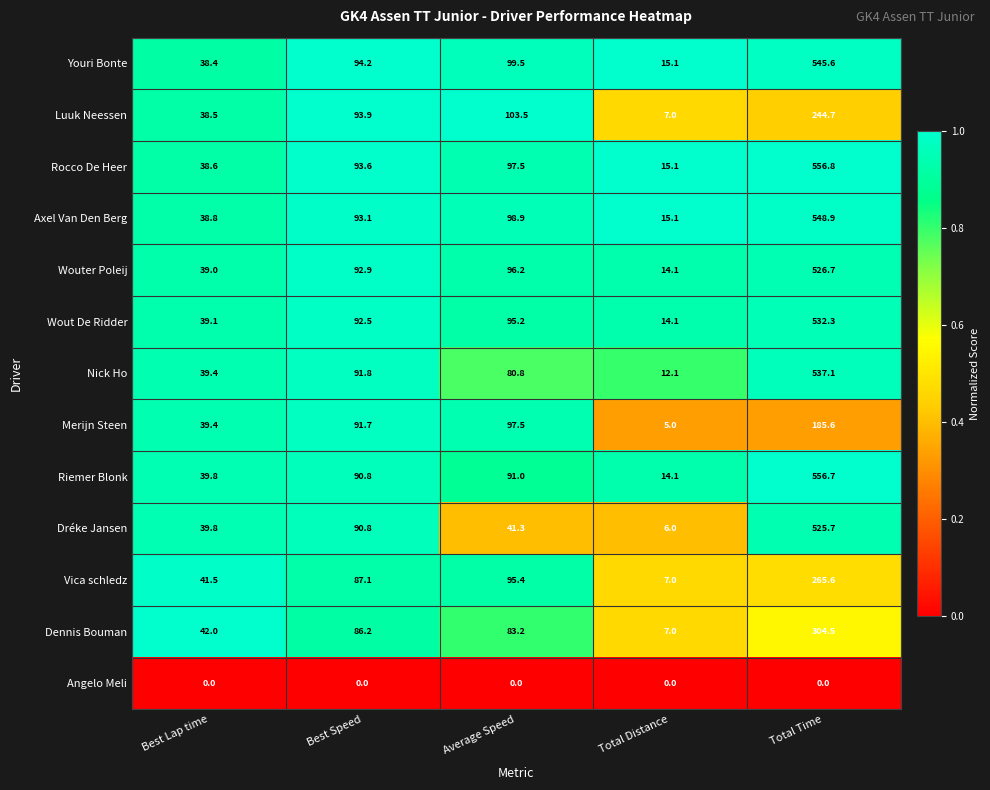

Which category has the highest value in the Rocco De Heer series?

Total Time